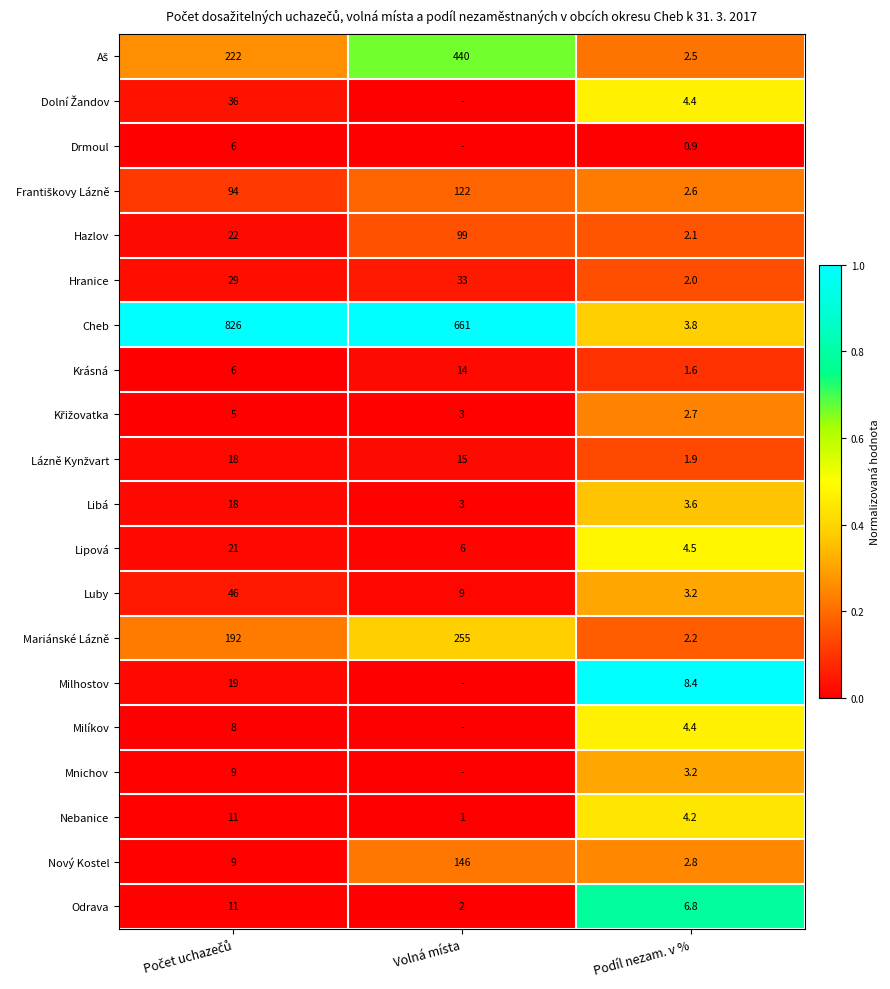

What is the lowest value of the Hranice series?

2.0